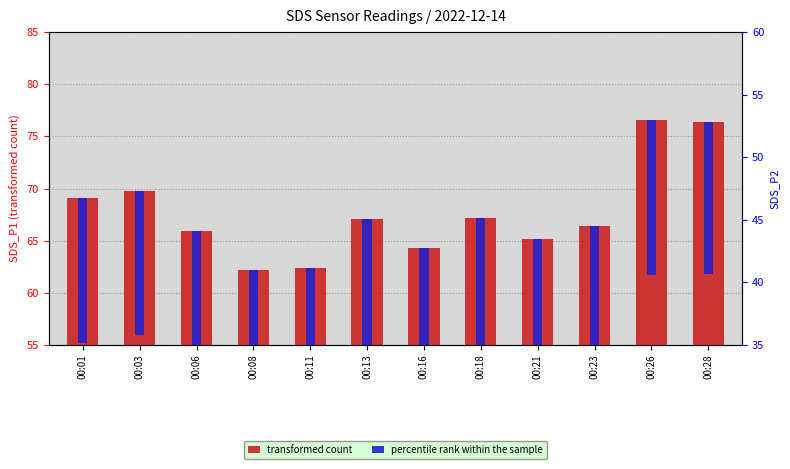

How many values in the transformed count series exceed 67?

6